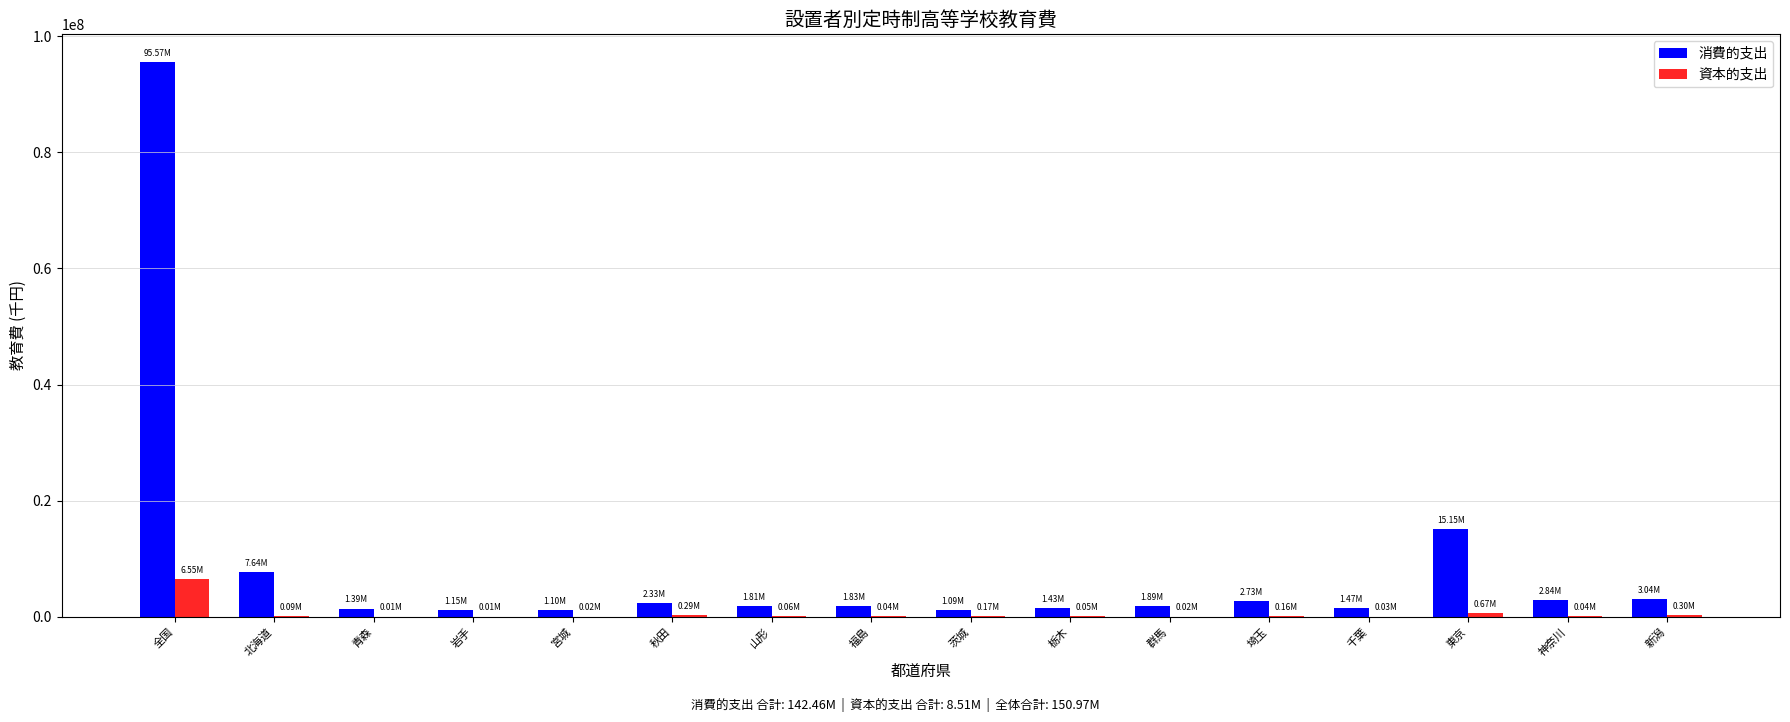

What is the sum of all 消費的支出 values?

142459987